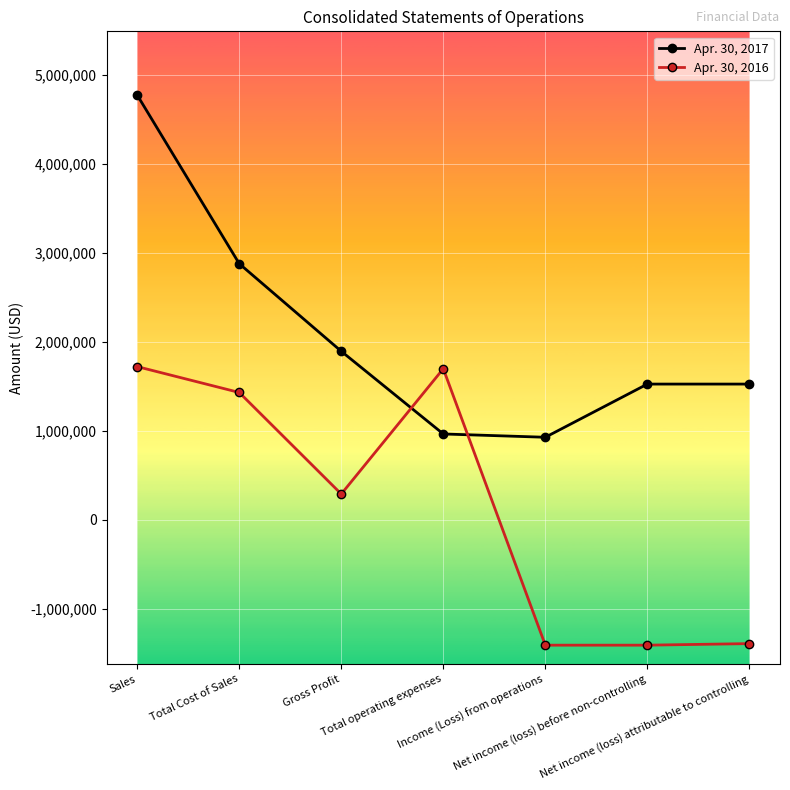

Rank the series by their maximum value, from lowest to highest.

Apr. 30, 2016, Apr. 30, 2017